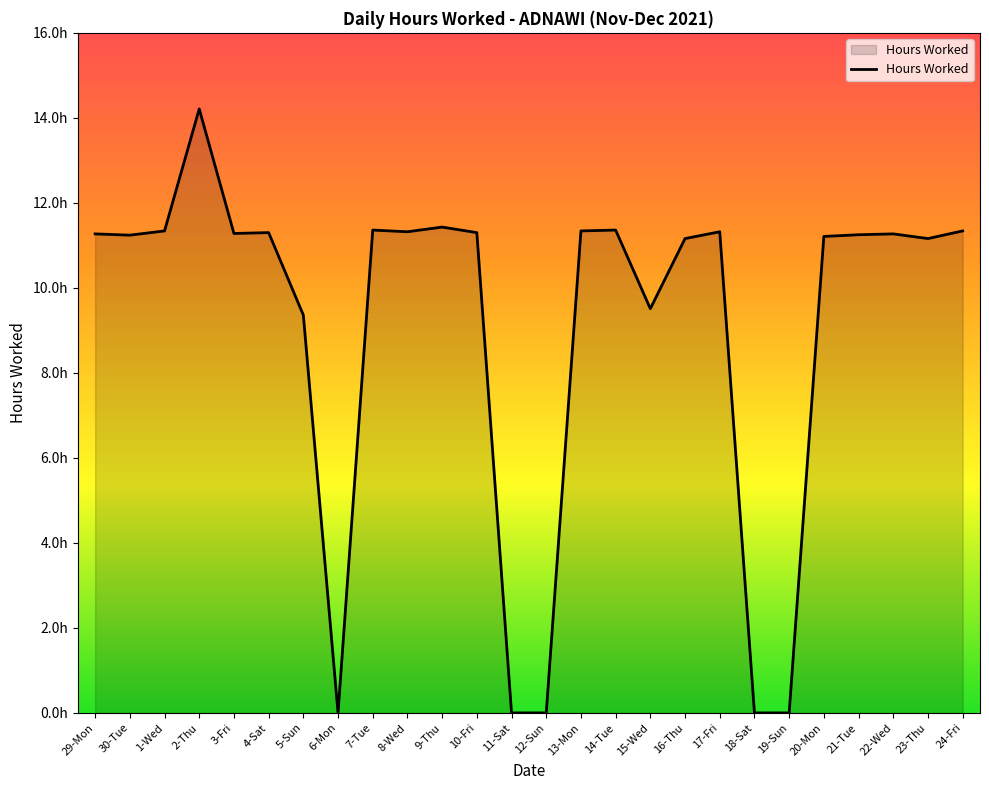

Is it true that the value at 15-Wed is 9.5?

True